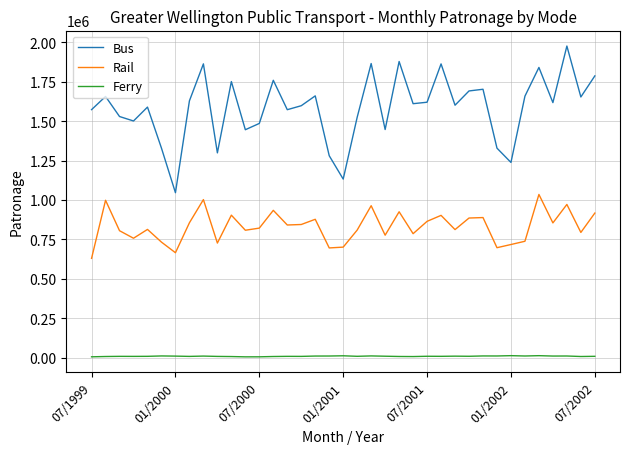

What is the minimum value for Bus?

1046356